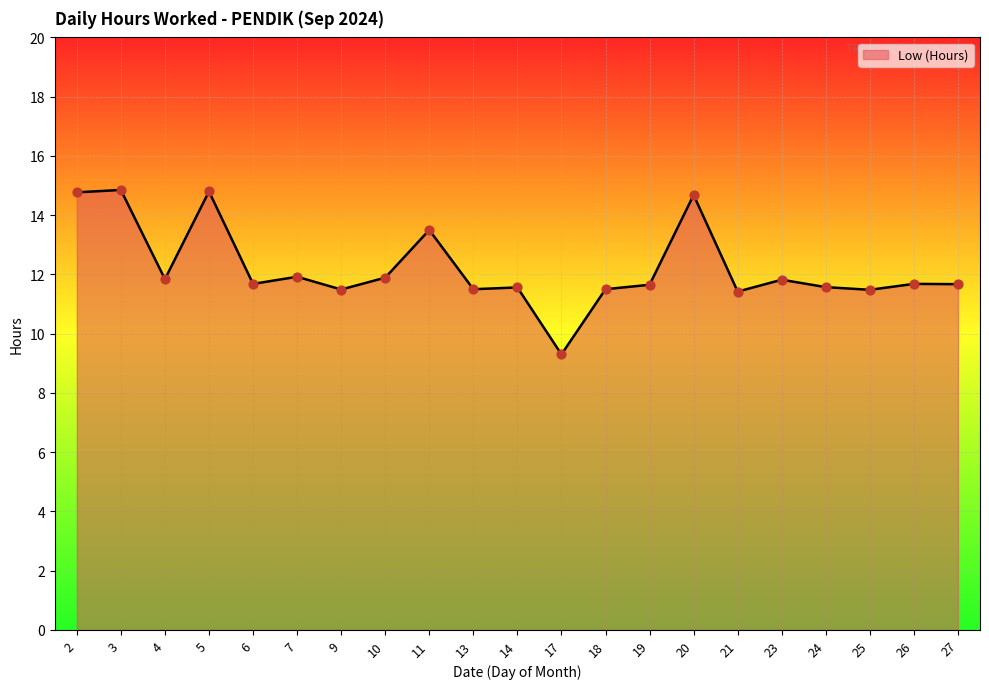

What is the ratio of the value at 13 to the value at 3?

0.8